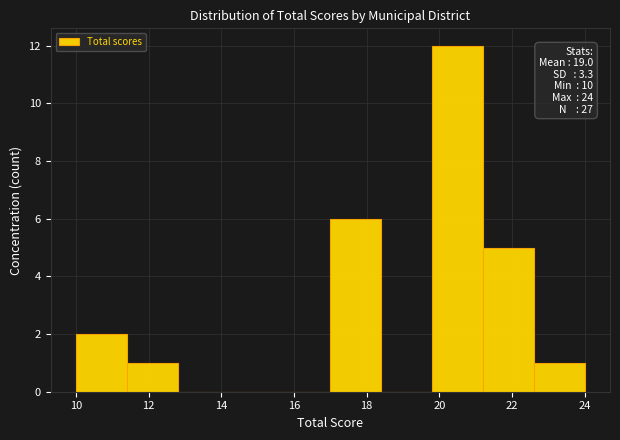

Which range on the x-axis has the tallest bar?

19.8 to 21.2